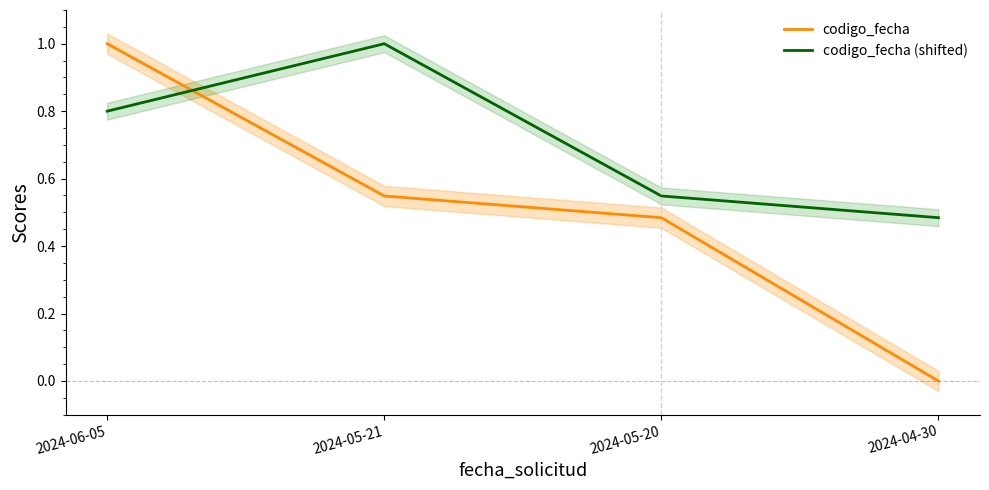

List the labels in order of codigo_fecha (shifted) value, largest first.

2024-05-21, 2024-06-05, 2024-05-20, 2024-04-30